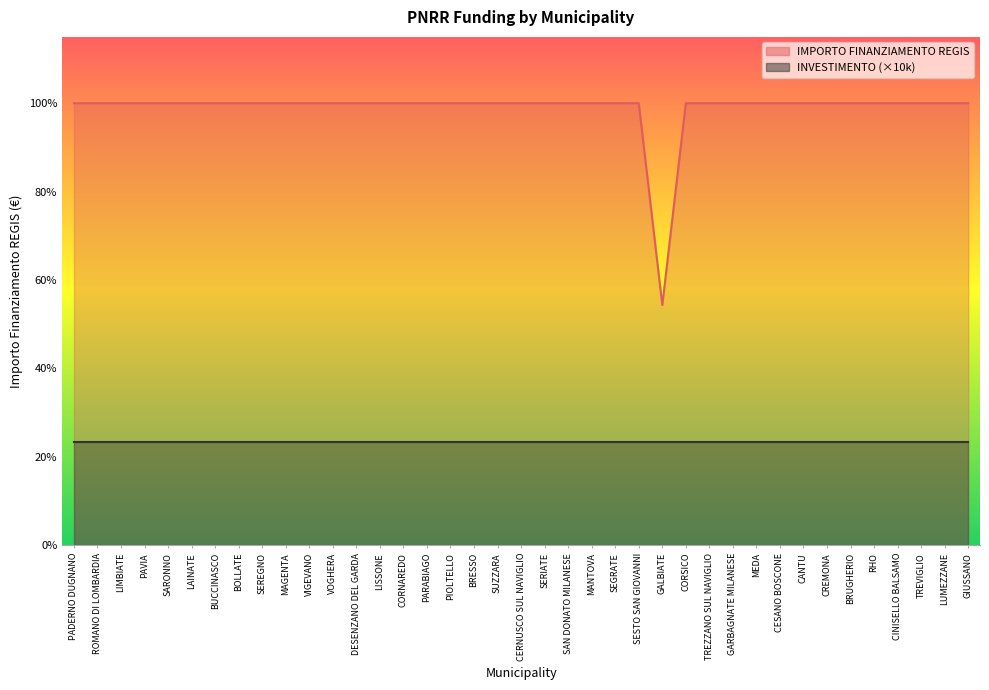

What is the sum of all values?

2311297